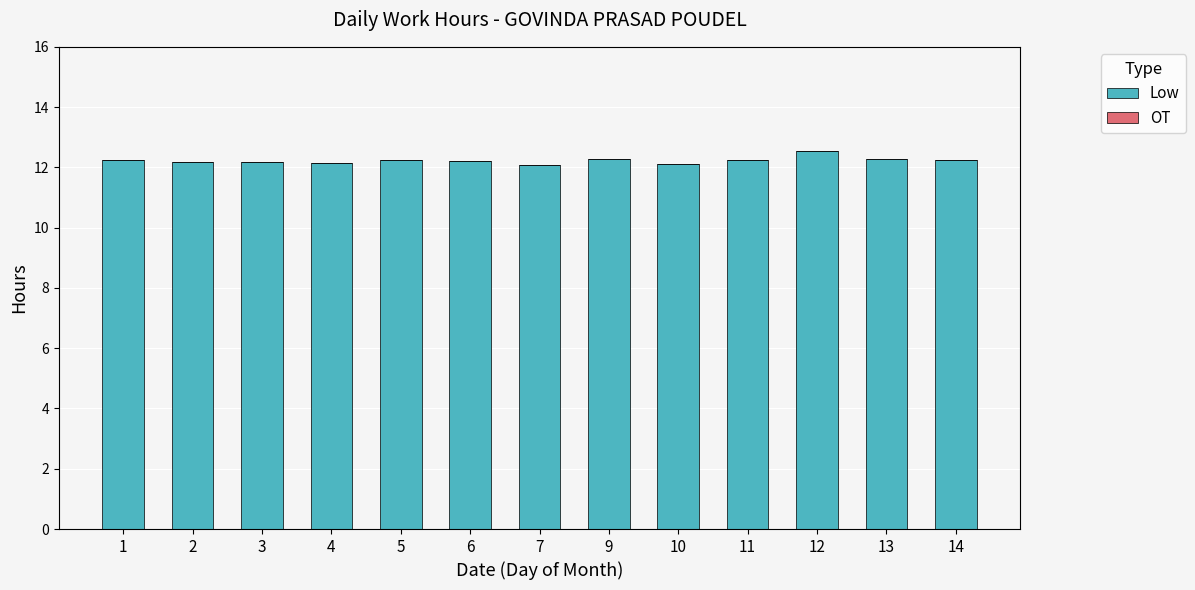

What is the minimum value shown in the chart?

12.1